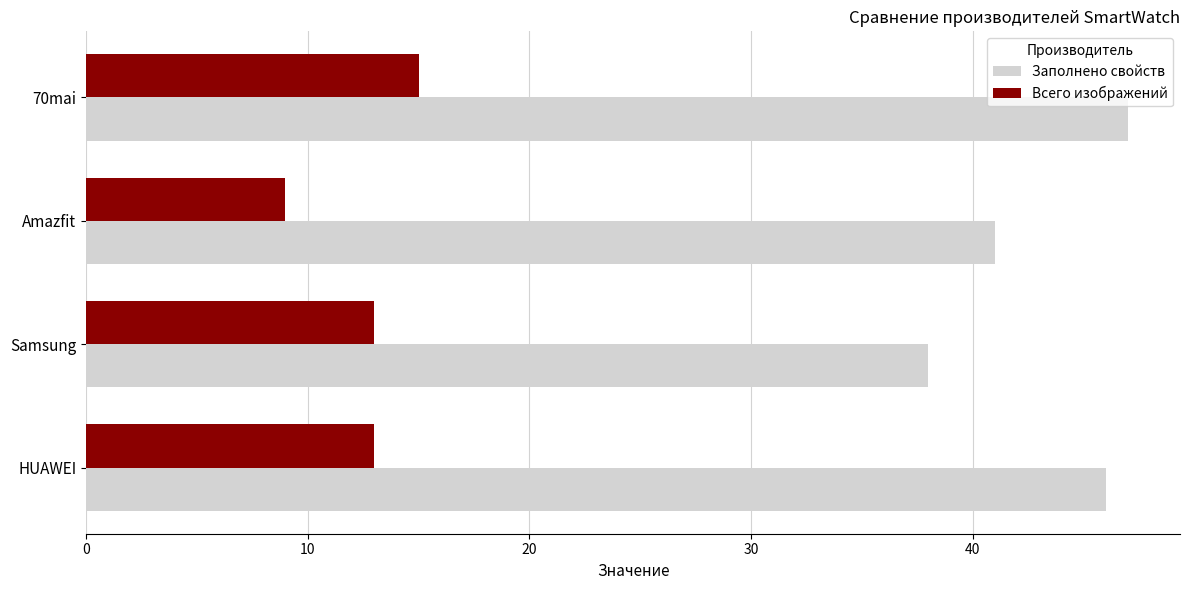

How many data points in Заполнено свойств are less than 46?

2